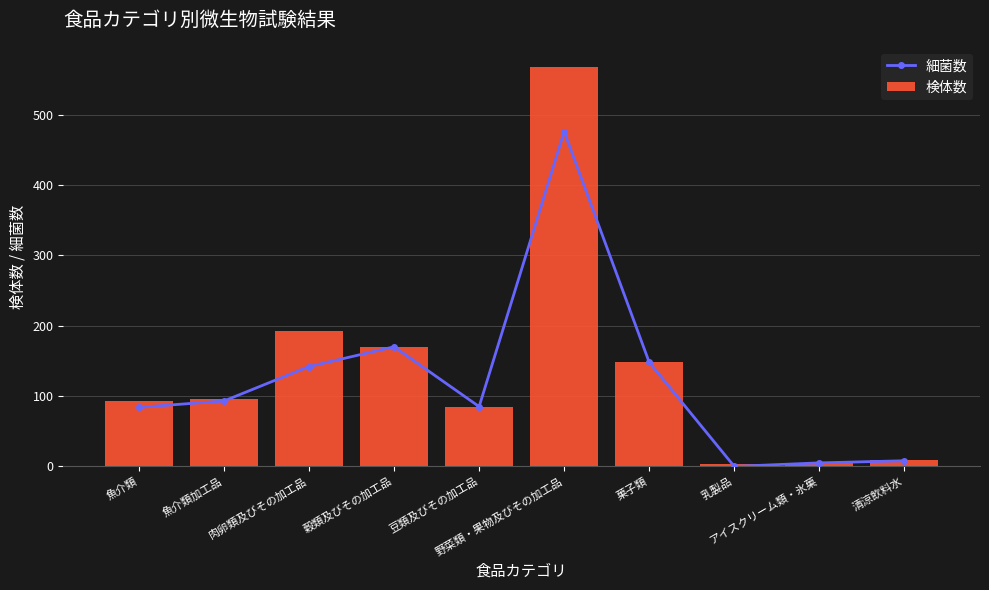

What position from the left is 肉卵類及びその加工品?

3